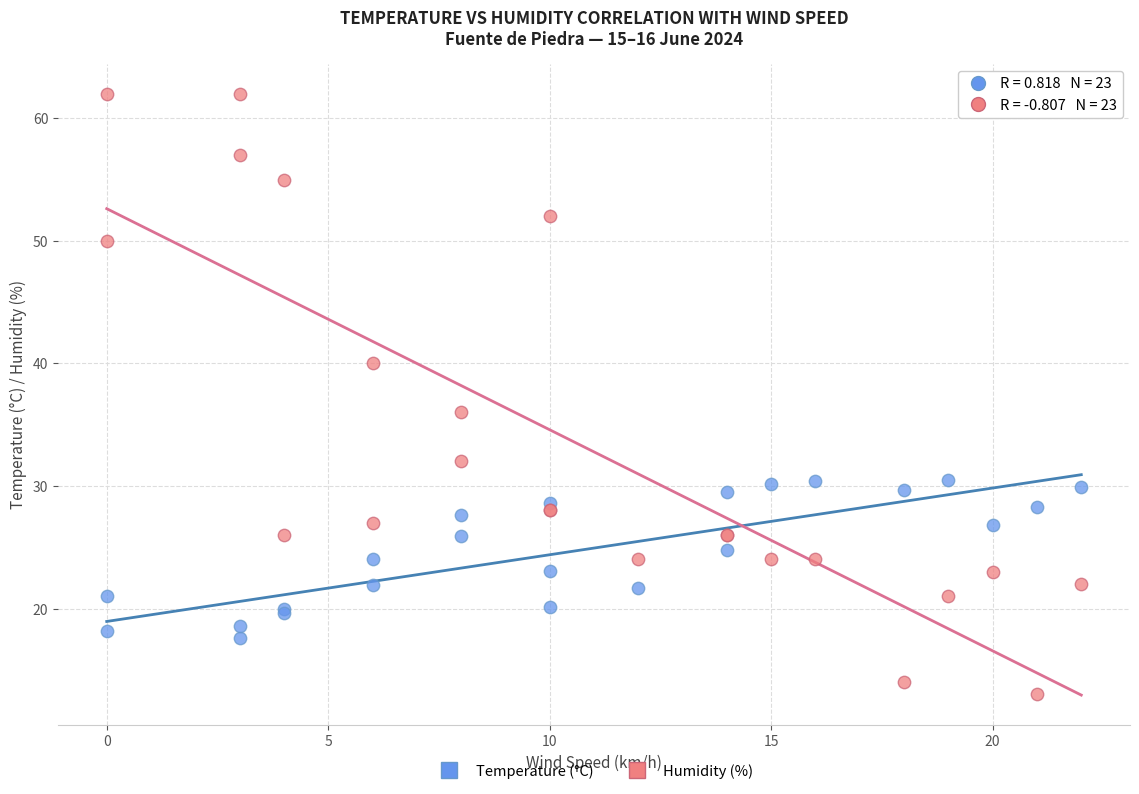

What are all the series names shown in the legend?

Temperature (°C), Humidity (%)